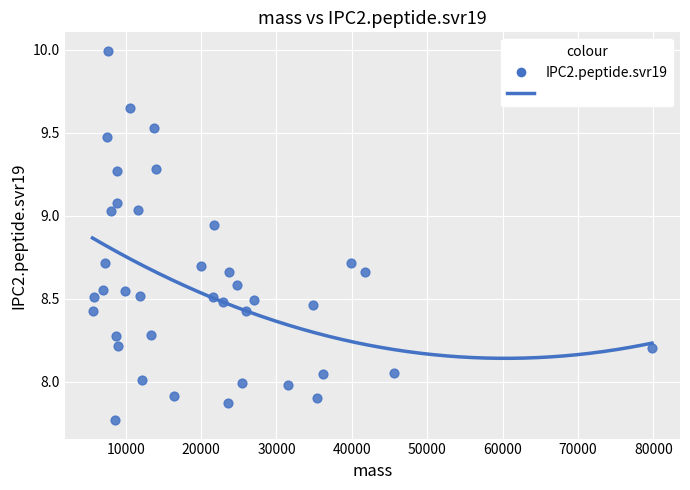

What is the range of X values (max minus min)?

74228.5